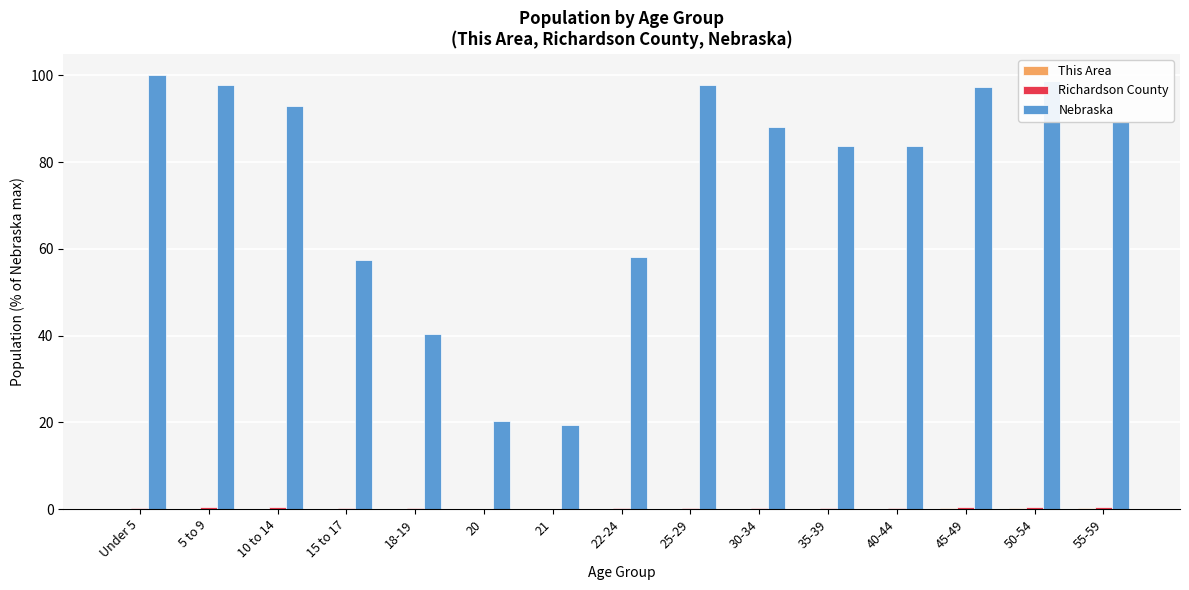

Which series has the largest range (max minus min)?

Nebraska